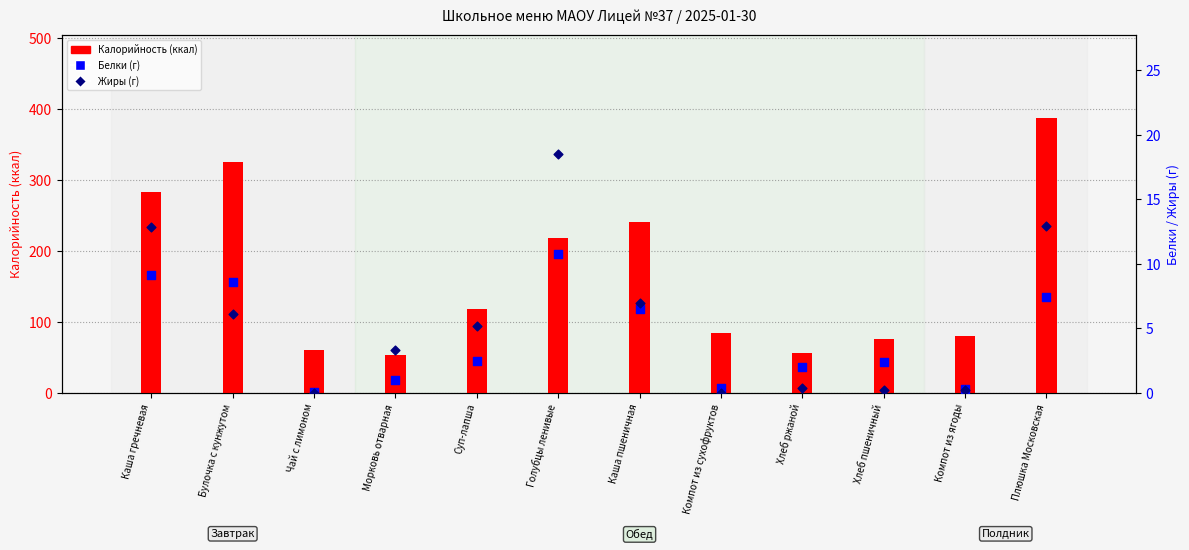

What are all the series names shown in the legend?

Калорийность, Белки, Жиры